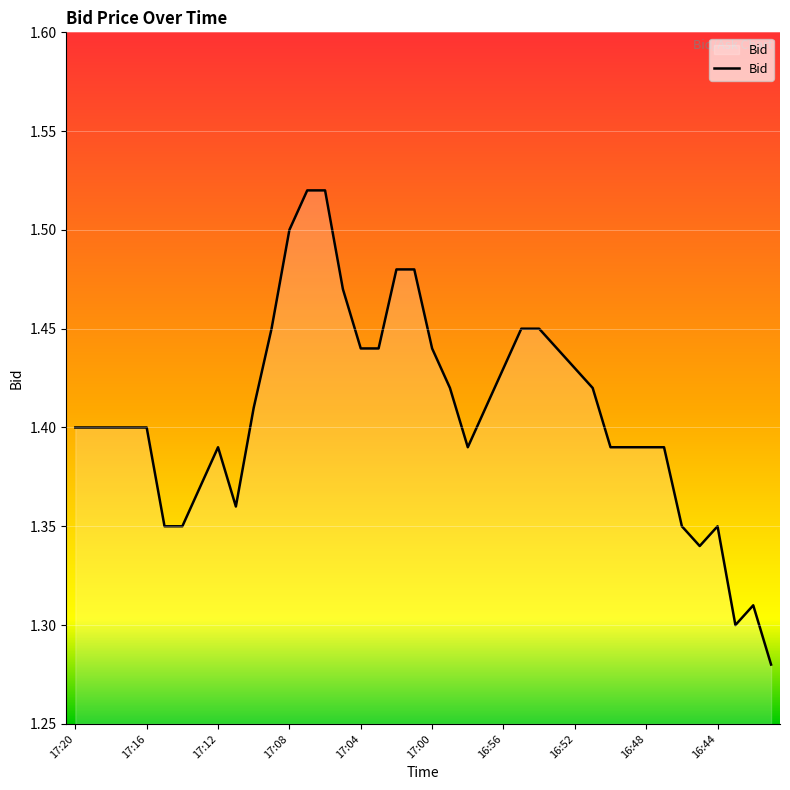

What is the value of the 26th point from the left?

1.4